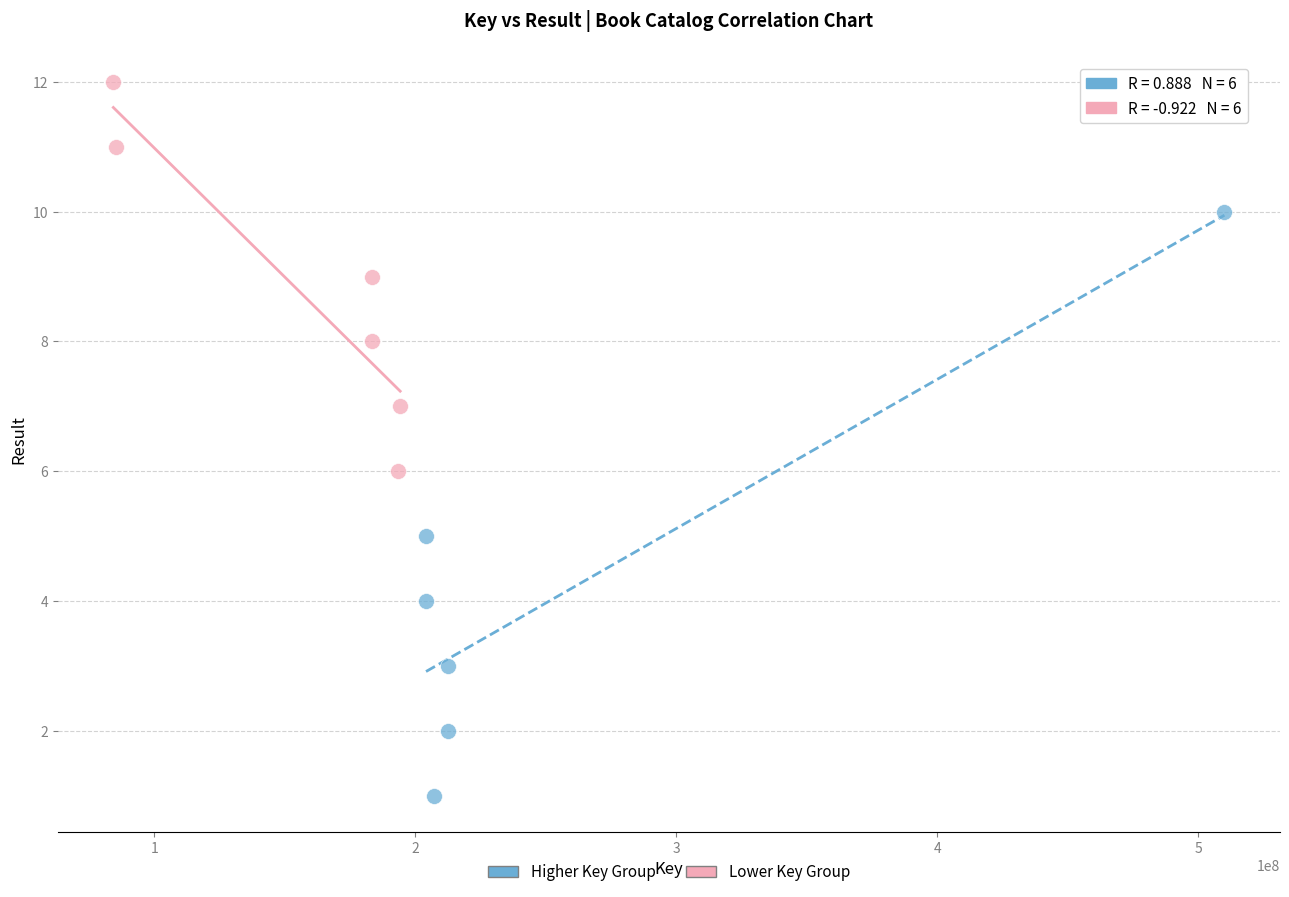

Which series reaches the maximum Y coordinate?

Lower Key Group